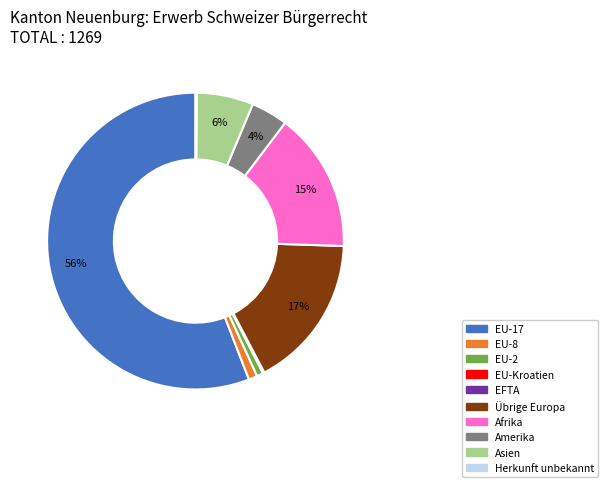

Is there a majority slice in this chart?

Yes